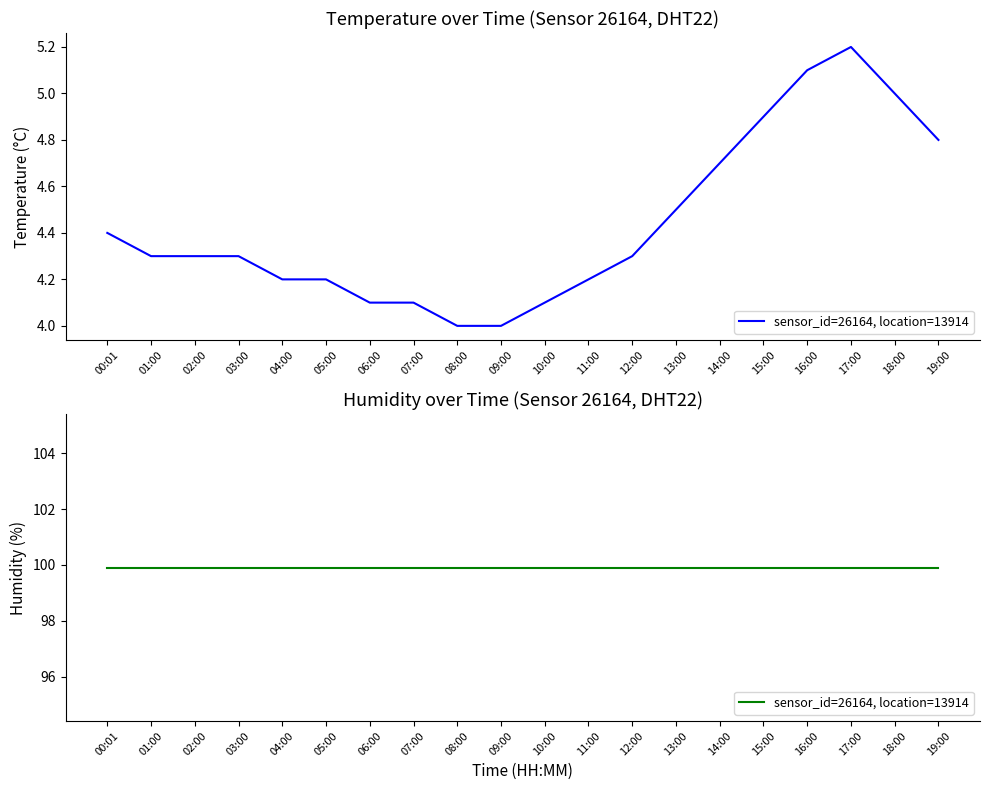

True or false: there are more than 0 points higher than both neighbors.

True